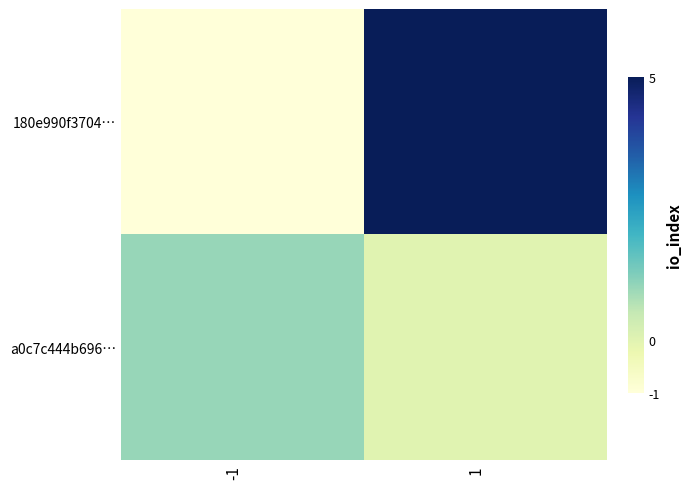

How many distinct data groups are displayed?

2